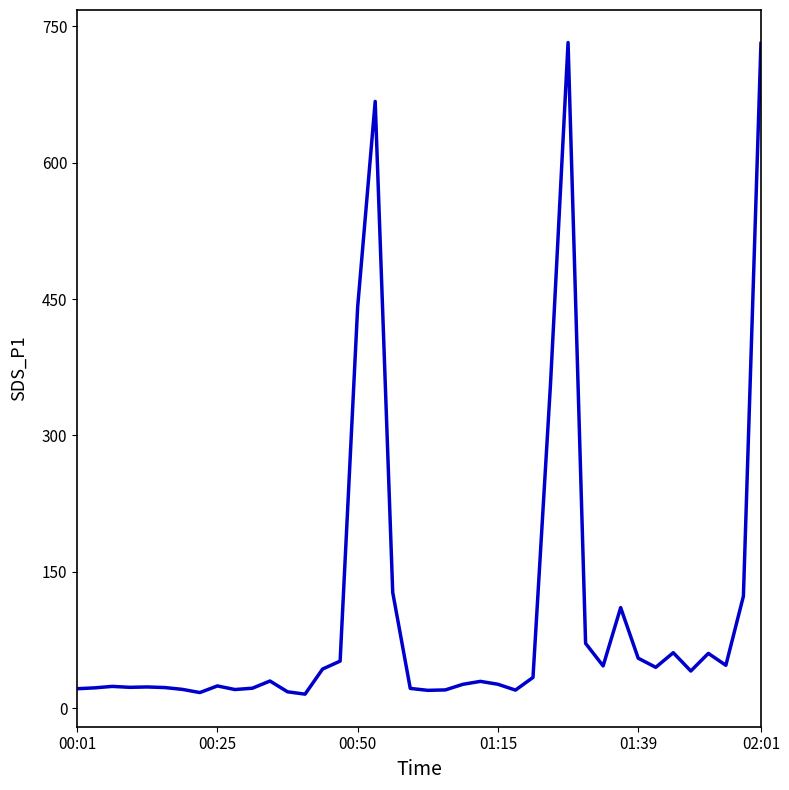

What is the maximum value shown in the chart?

732.1